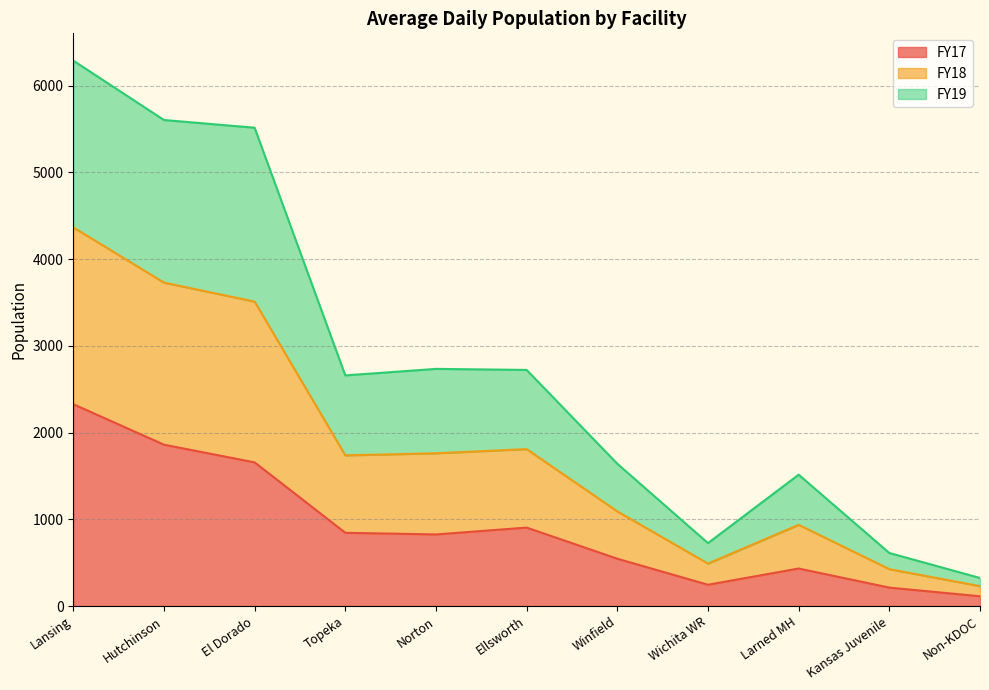

Does the chart have visible grid lines?

Yes